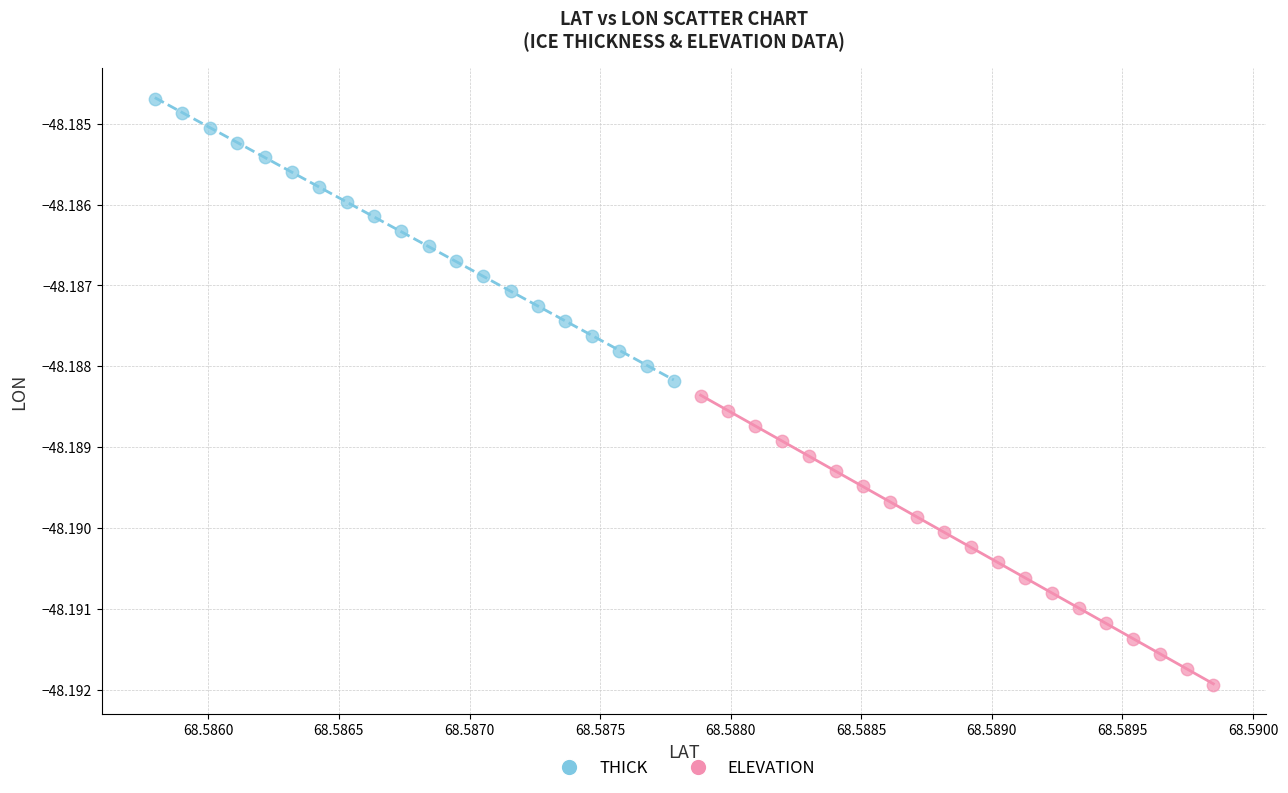

Which series reaches the maximum Y coordinate?

THICK